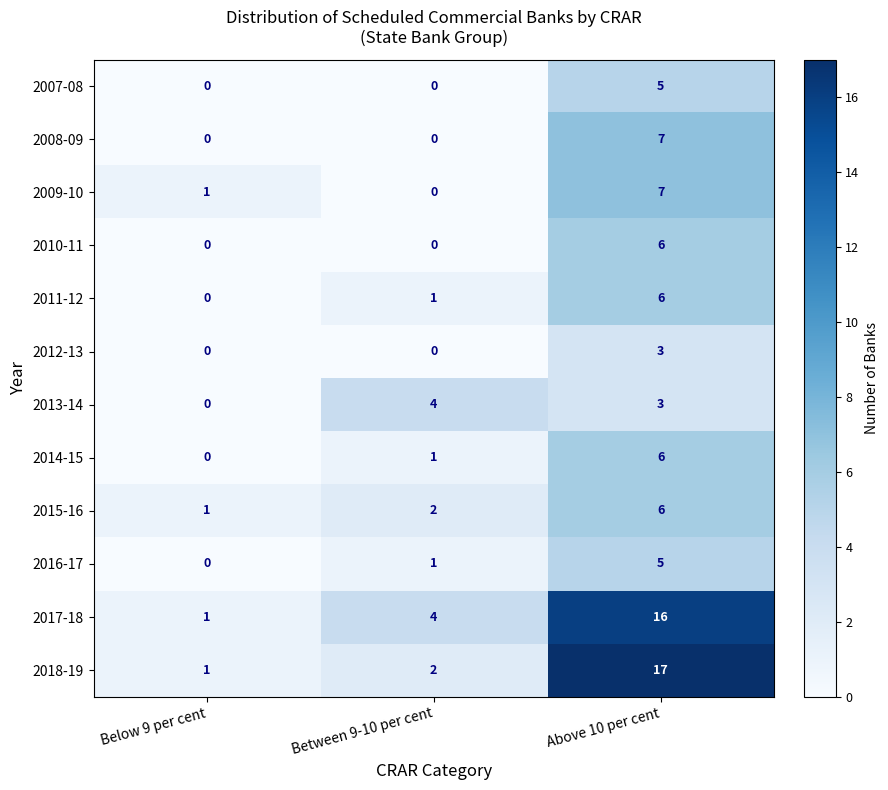

What is the total value across all series at Above 10 per cent?

87